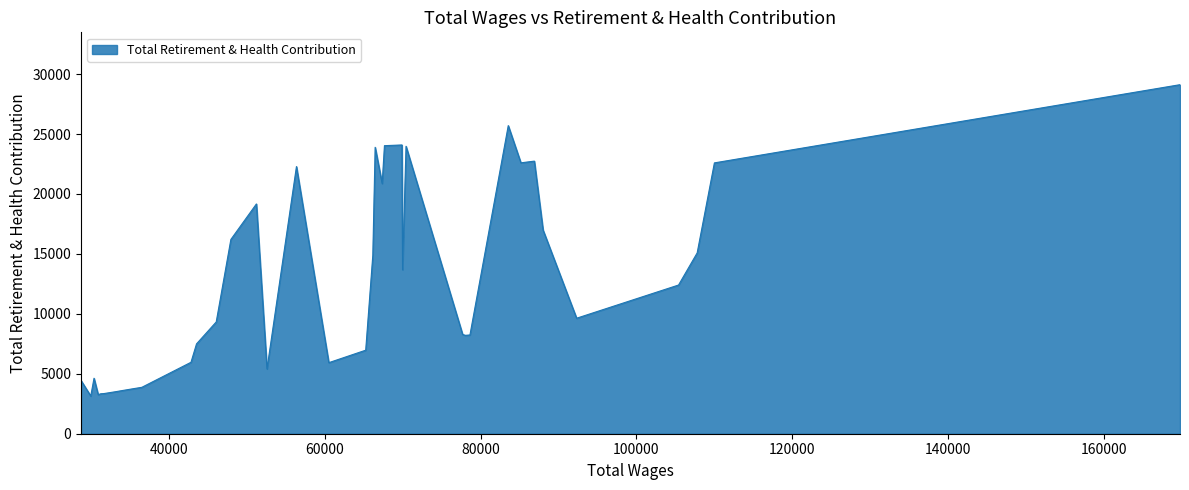

What is the difference between the maximum and minimum values?

25974